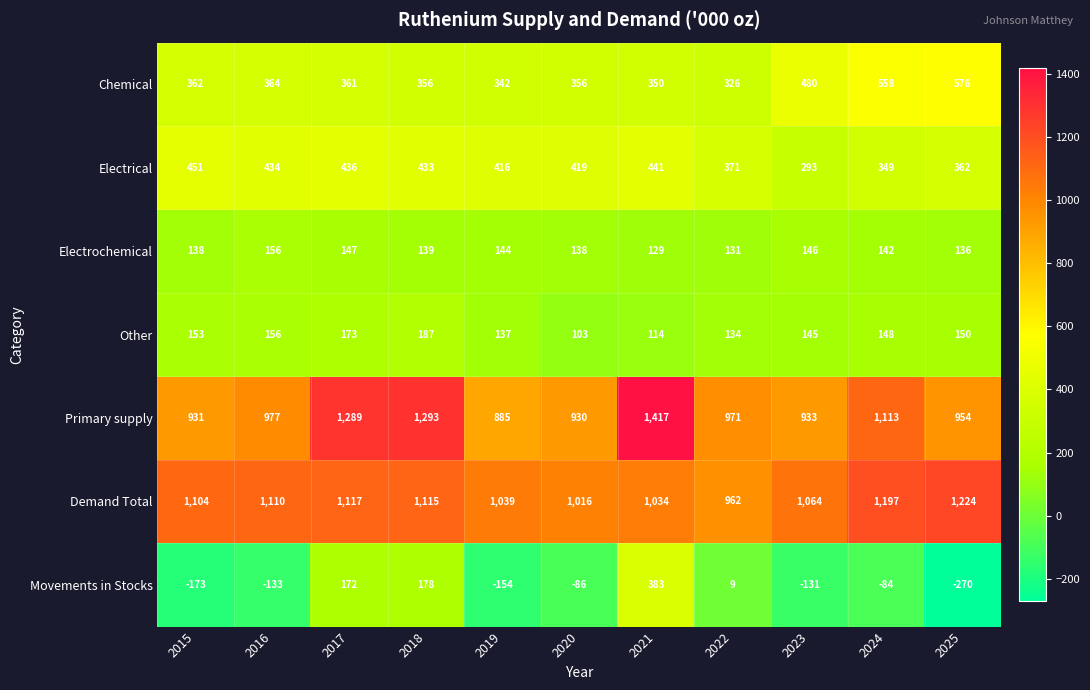

The Demand Total series shows 1064 at 2023. True or false?

True